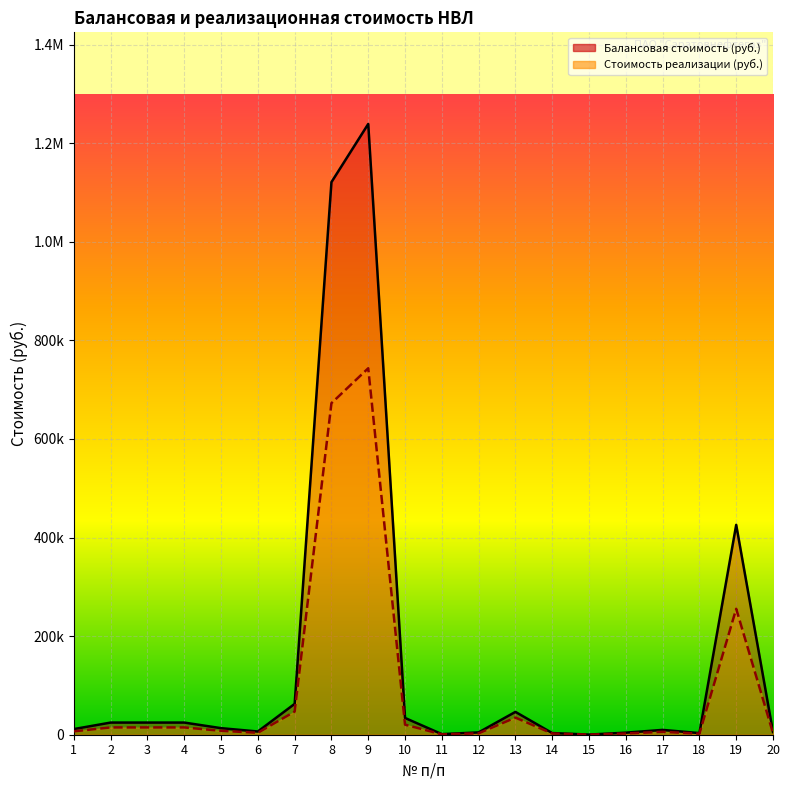

How many data points does each series have?

20